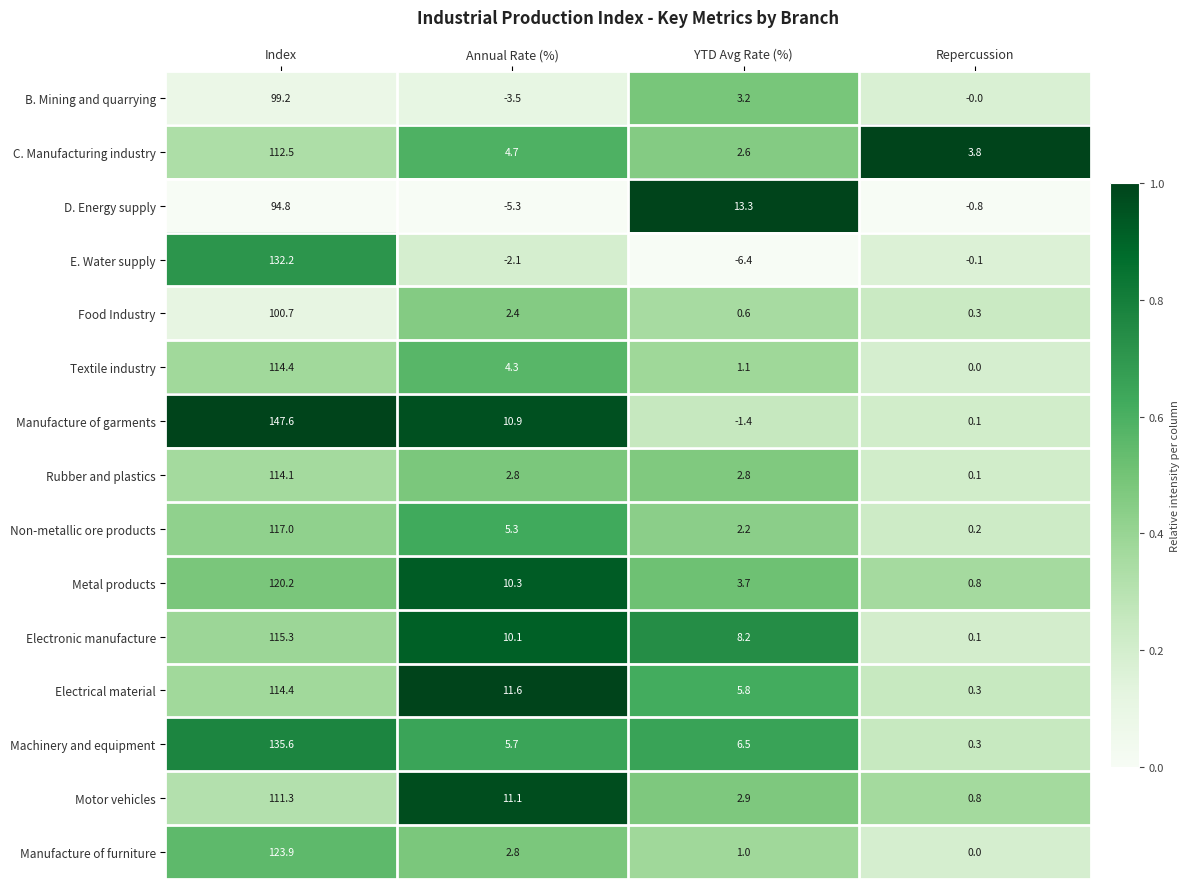

What is the difference between the maximum and minimum values in the C. Manufacturing industry series?

109.9